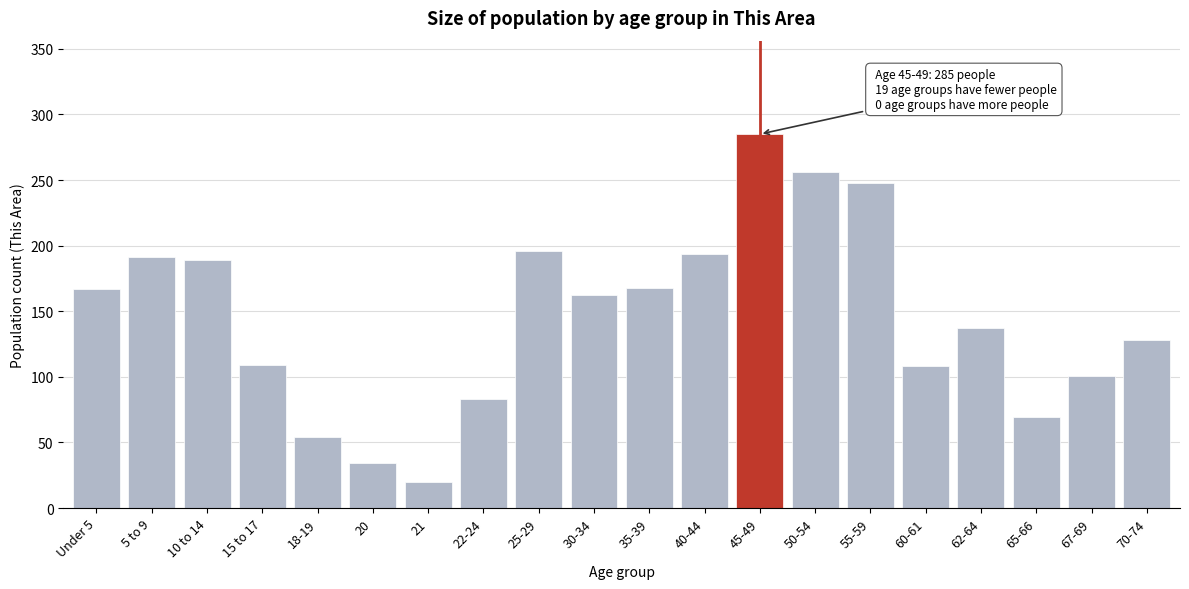

What is the difference between the values at 62-64 and 65-66?

68